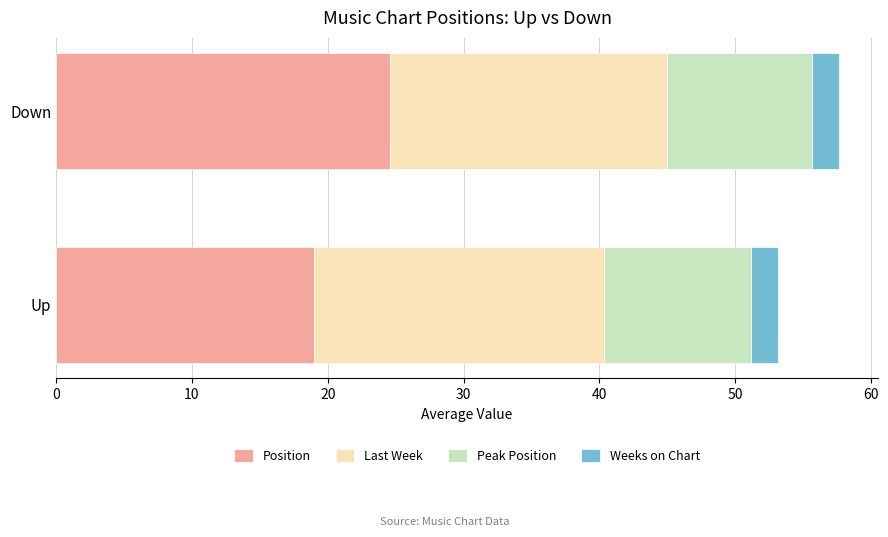

What are all the series names shown in the legend?

Position, Last Week, Peak Position, Weeks on Chart